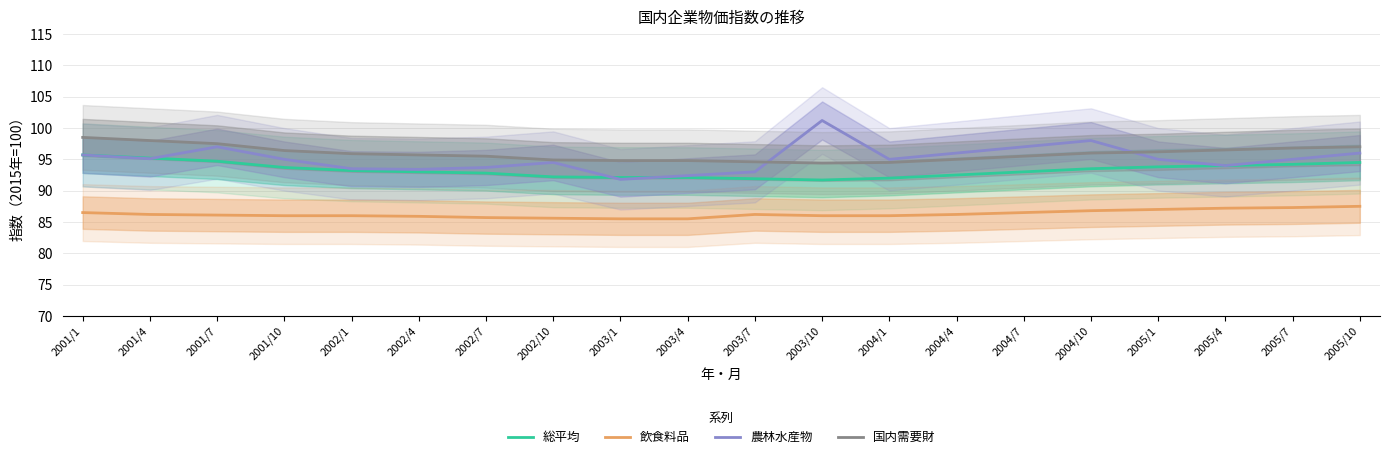

How many intersections are there between 総平均 and 農林水産物?

3